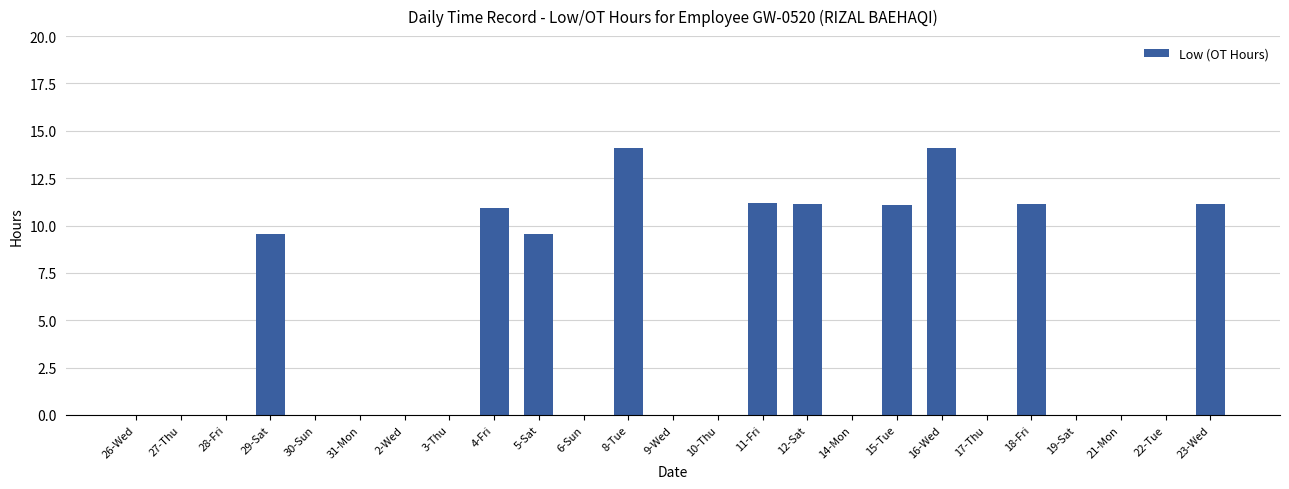

What is the greatest value displayed?

14.1